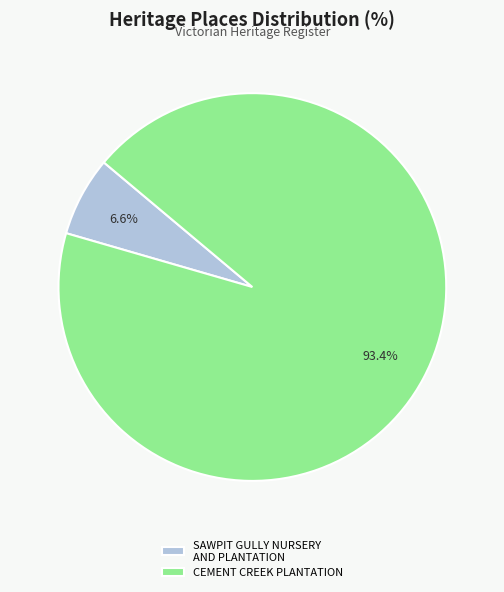

To the nearest percent, what percentage of the pie is CEMENT CREEK PLANTATION?

93%